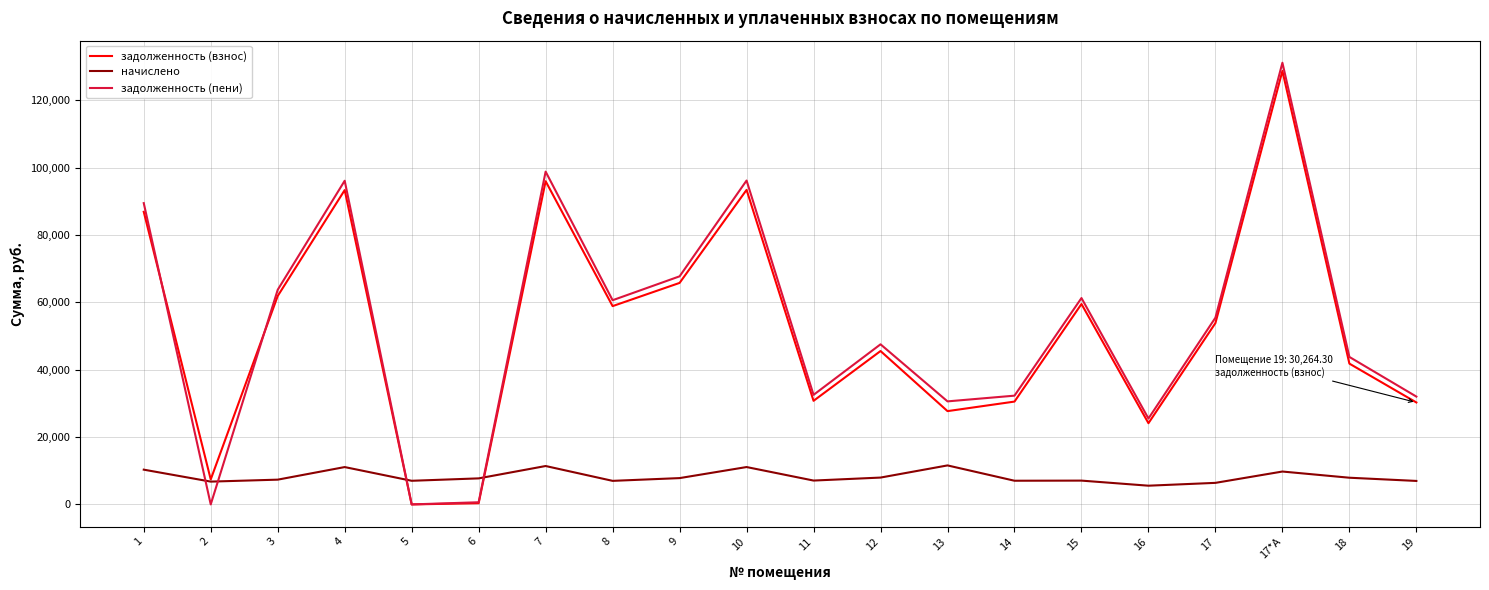

The value of задолженность (взнос) at 17*А is 128651.4. True or false?

True